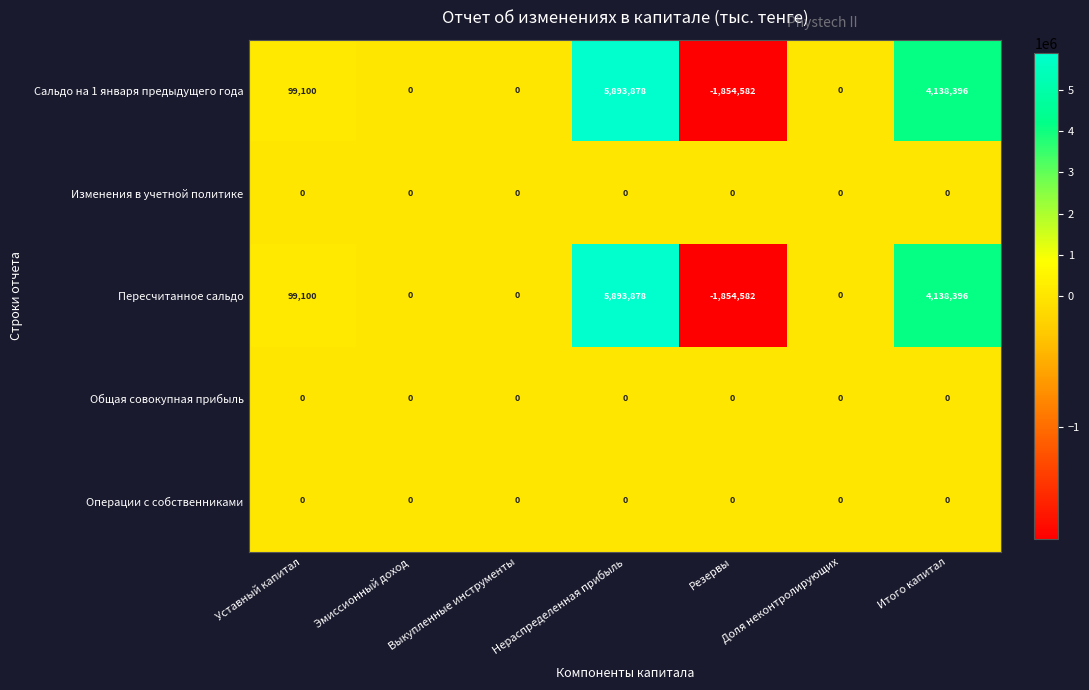

How many distinct data groups are displayed?

5